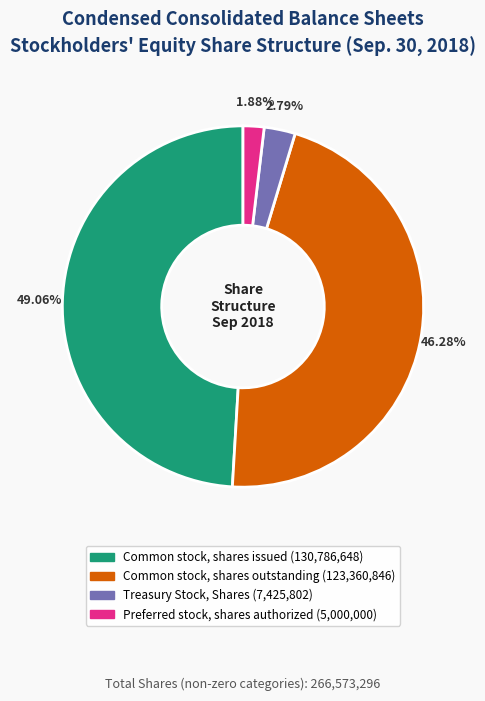

Is there any slice that represents more than half of the pie?

No